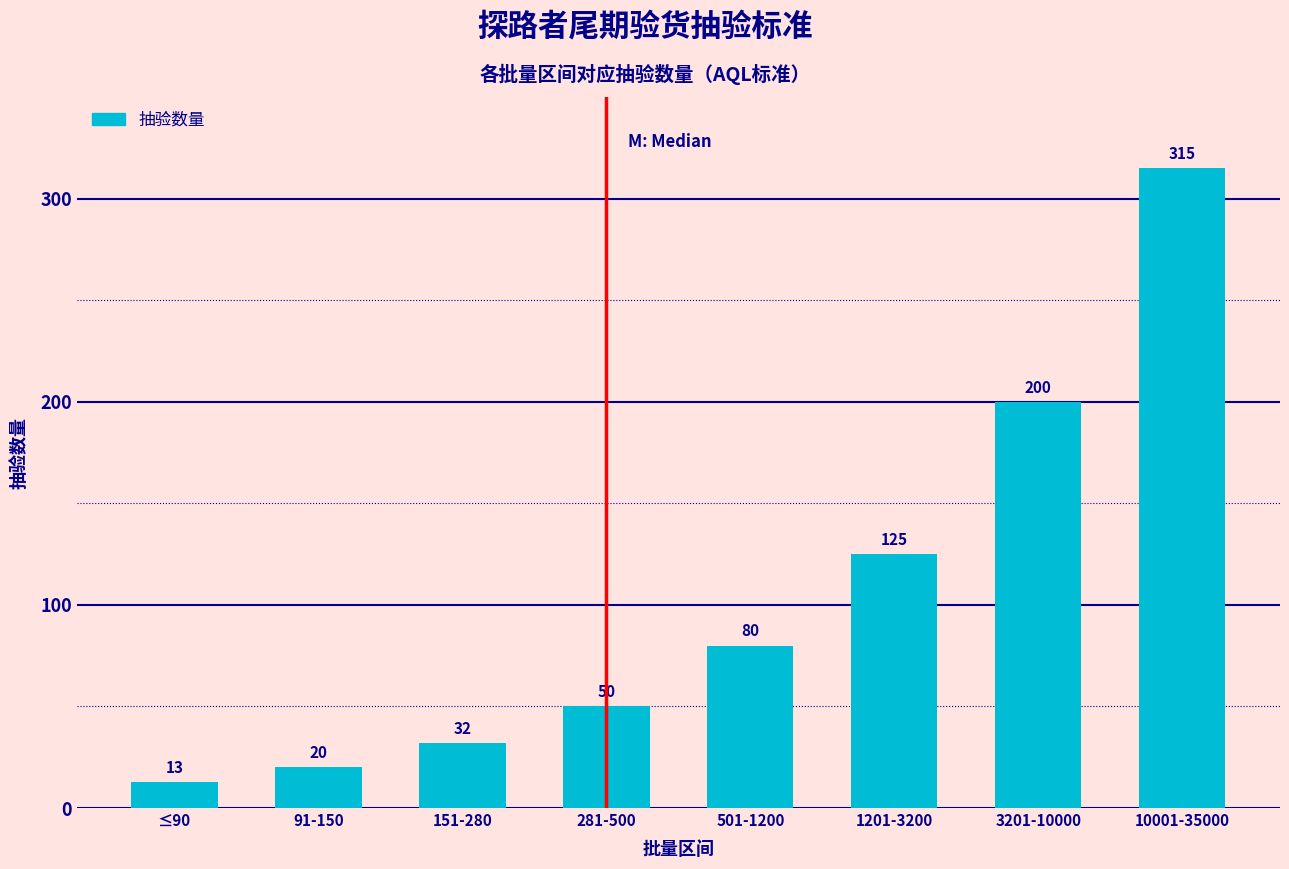

How many bars are there in total?

8